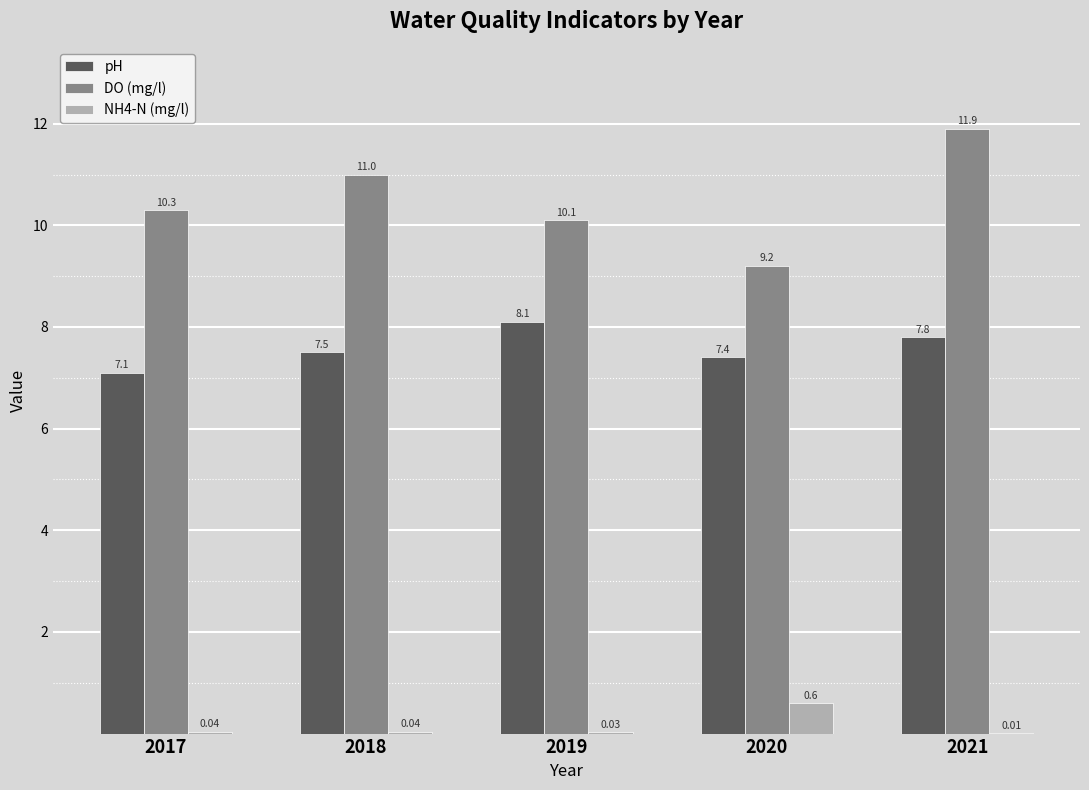

Which series has the widest spread of values?

DO (mg/l)